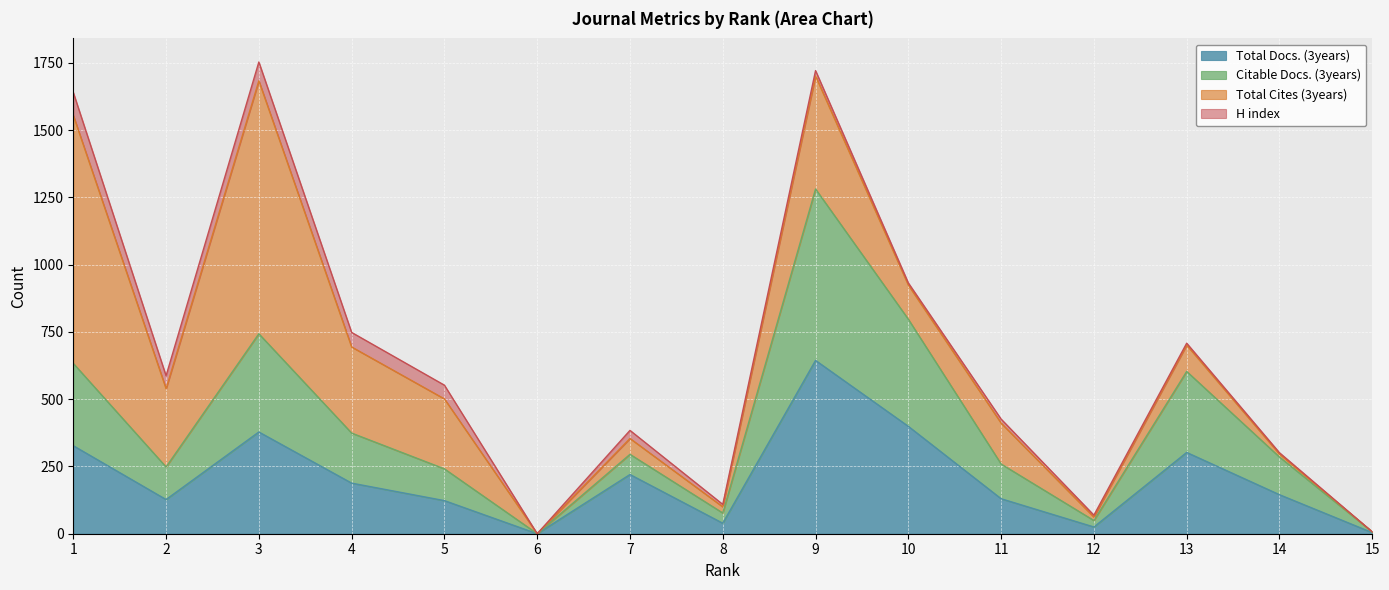

Is it true that Total Docs. (3years) equals 123 at 5?

True